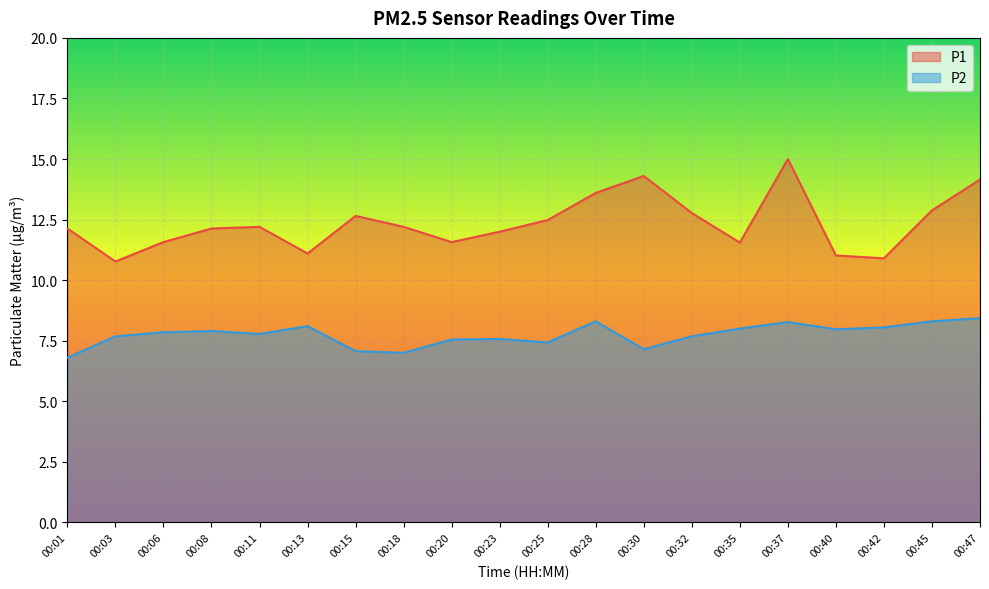

Reading right to left, list all the values displayed in this chart.

P1: 14.2	12.9	10.9	11.0	15.0	11.6	12.8	14.3	13.6	12.5	12.0	11.6	12.2	12.7	11.1	12.2	12.1	11.6	10.8	12.1
P2: 8.4	8.3	8.1	8.0	8.3	8.0	7.7	7.2	8.3	7.4	7.6	7.5	7.0	7.1	8.1	7.8	7.9	7.8	7.7	6.8